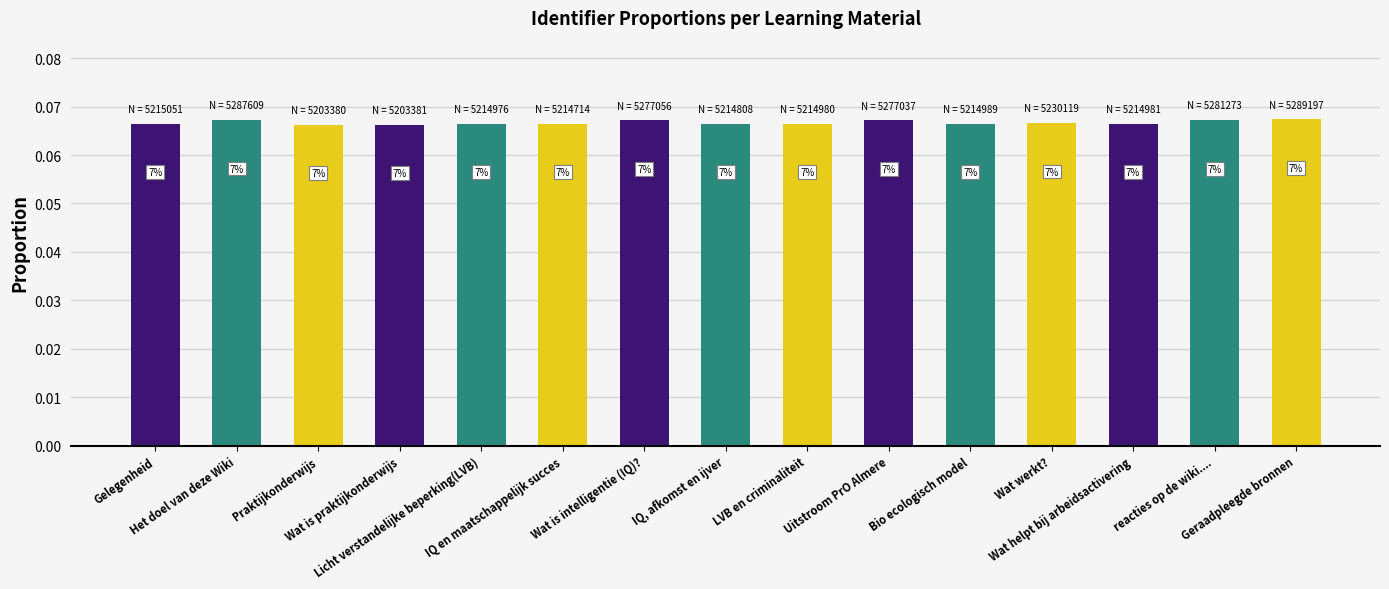

Reading left to right, extract all data points from this chart.

0.1	0.1	0.1	0.1	0.1	0.1	0.1	0.1	0.1	0.1	0.1	0.1	0.1	0.1	0.1